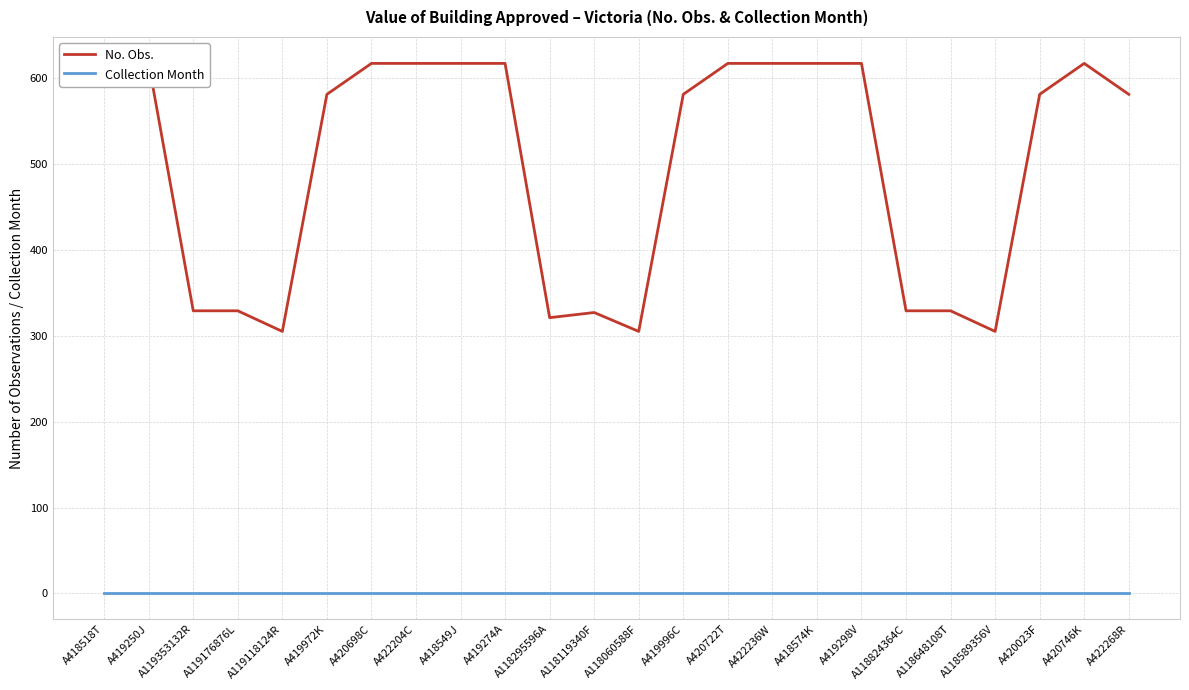

What position from the right is A118060588F?

12